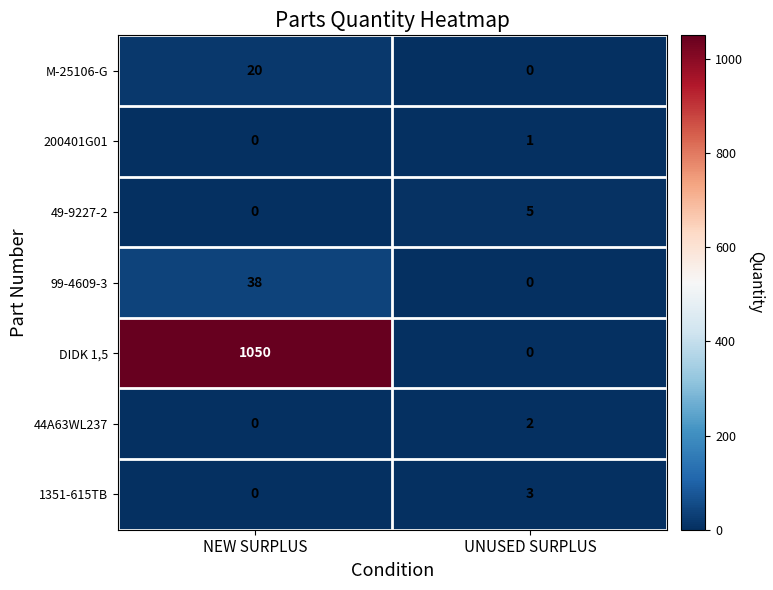

What is the difference between the 99-4609-3 values at UNUSED SURPLUS and NEW SURPLUS?

38